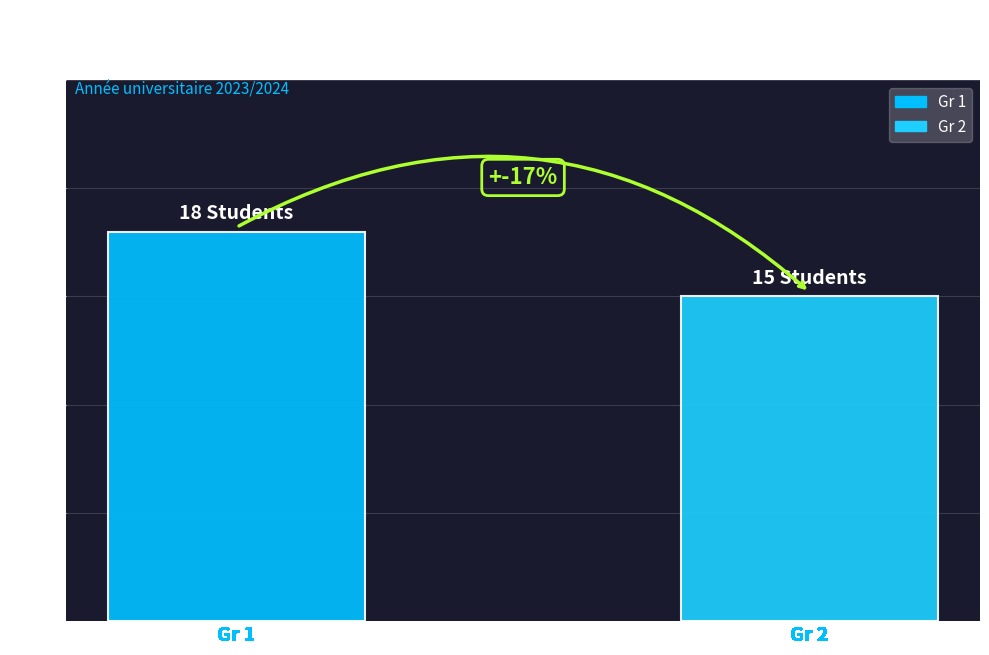

How many groups of bars are there?

1